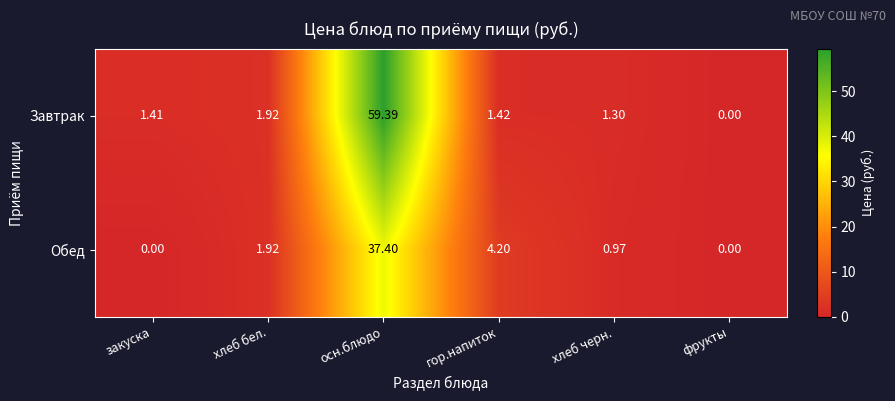

At хлеб черн., list the series in order from largest to smallest.

Завтрак, Обед